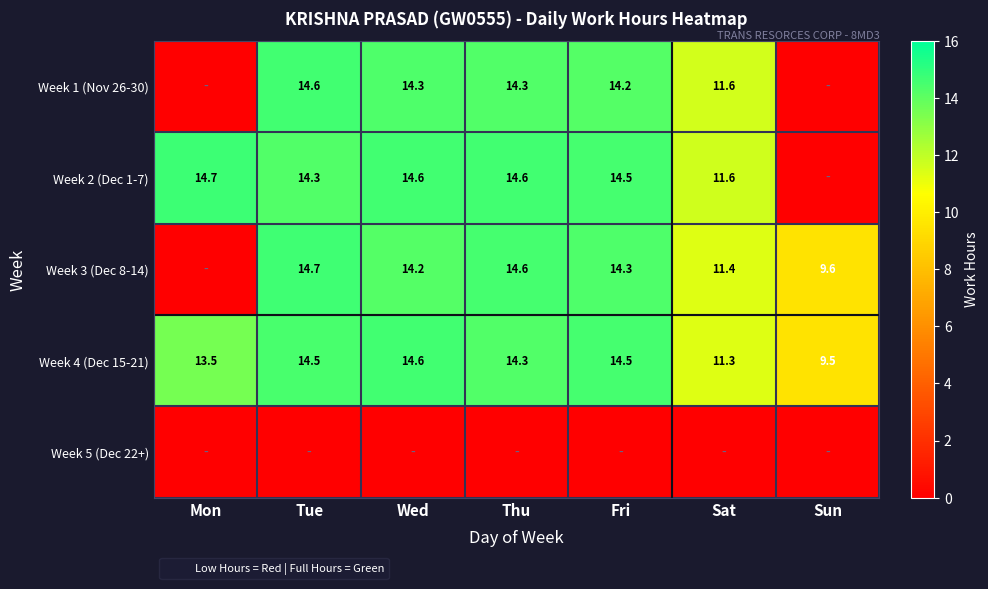

What is the sum of the Week 3 (Dec 8-14) values at Sun and Fri?

23.9